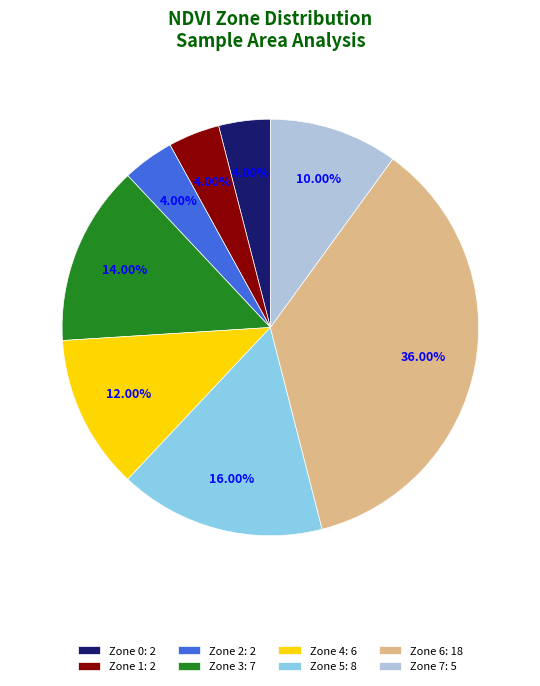

True or false: Zone 7 accounts for 10% of the total.

True